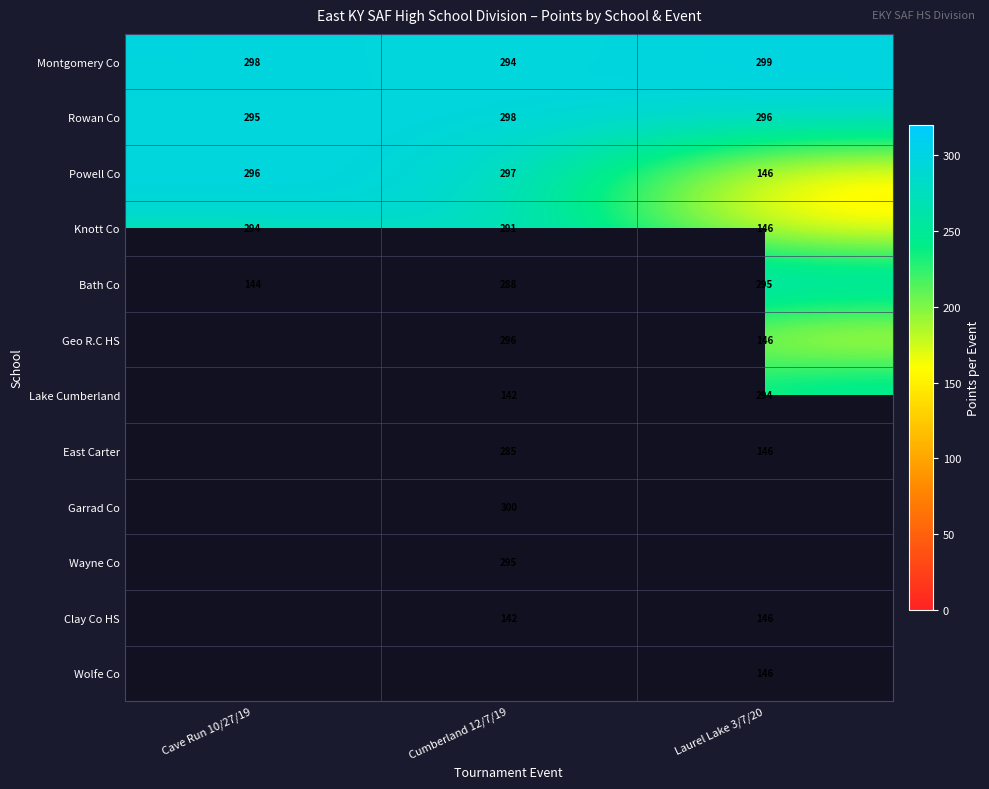

At how many categories does at least one series exceed 145?

3